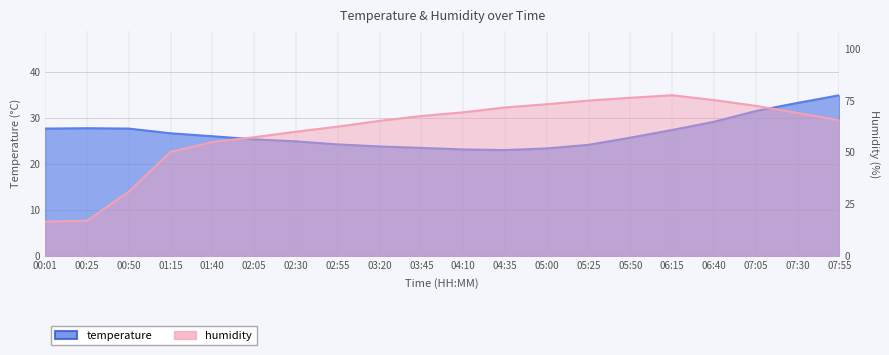

Reading left to right, extract all data points from this chart.

temperature: 27.6	27.7	27.6	26.6	26.0	25.3	24.9	24.2	23.8	23.4	23.1	23.0	23.3	24.1	25.7	27.3	29.1	31.4	33.2	34.9
humidity: 16.6	17.0	31.0	50.1	54.9	57.2	59.9	62.3	65.1	67.5	69.2	71.6	73.1	74.9	76.2	77.5	75.1	72.3	68.9	65.4